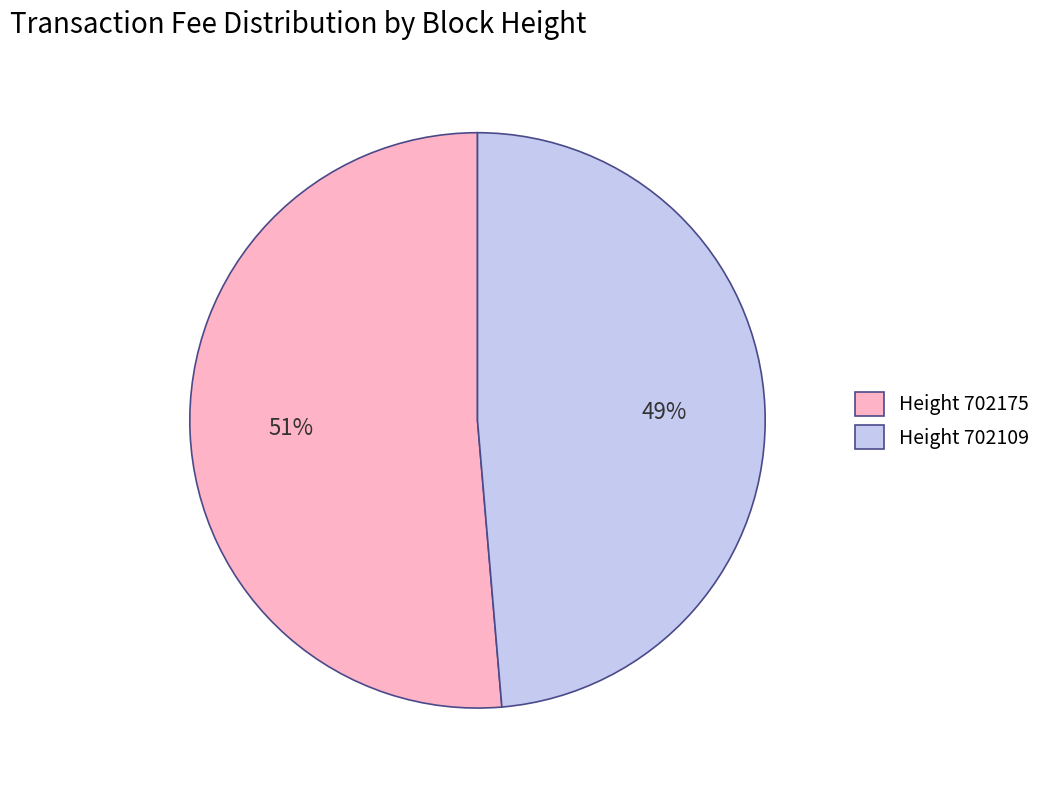

Which category accounts for the majority?

Height 702175